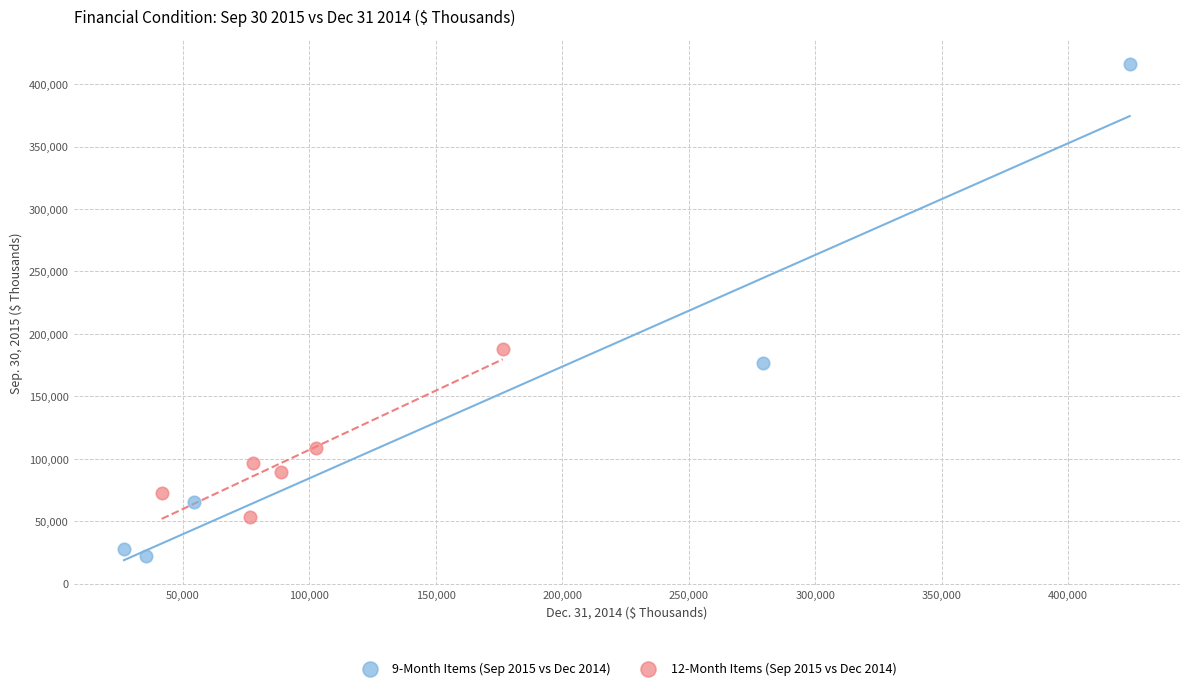

Which series reaches the minimum Y coordinate?

9-Month Items (Sep 2015 vs Dec 2014)